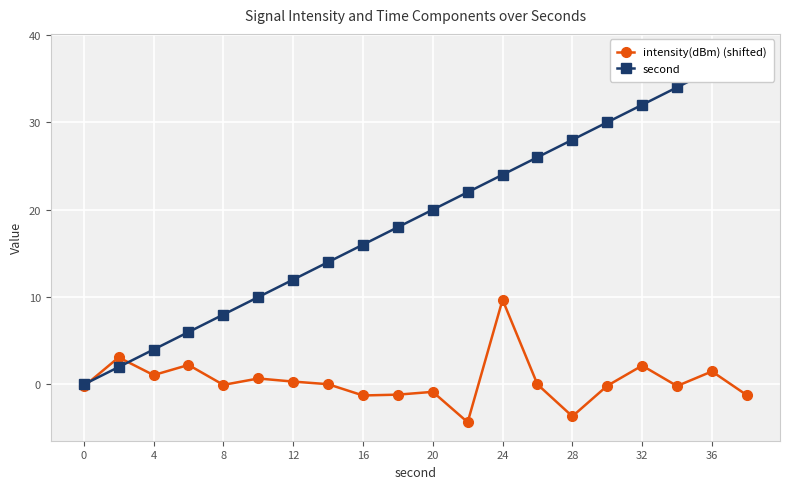

At how many categories does at least one series exceed 26?

6